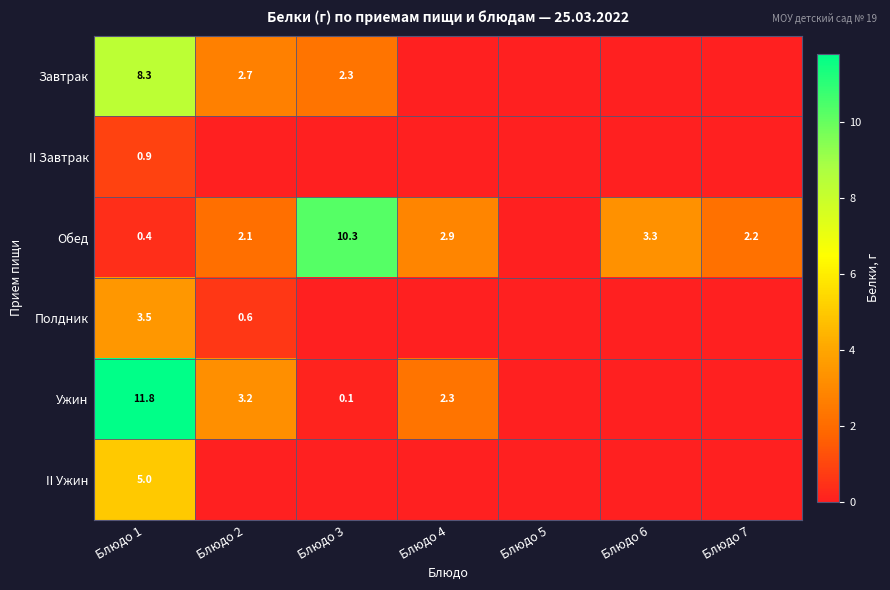

The value of Обед at Блюдо 7 is 2.2. True or false?

True